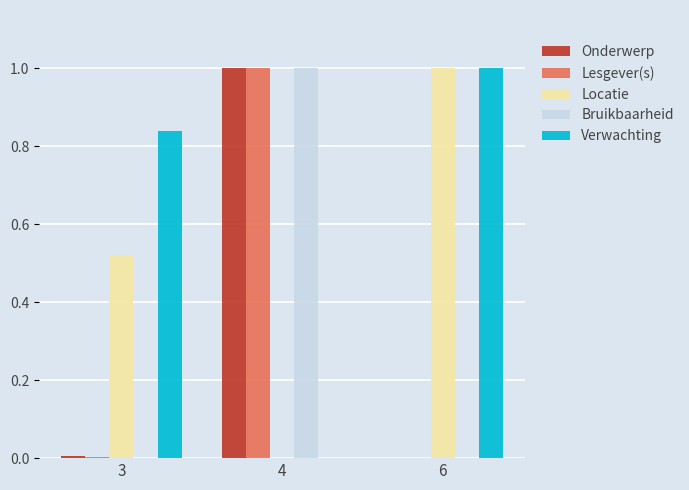

True or false: Bruikbaarheid has a value of 0.4 at 4.

False